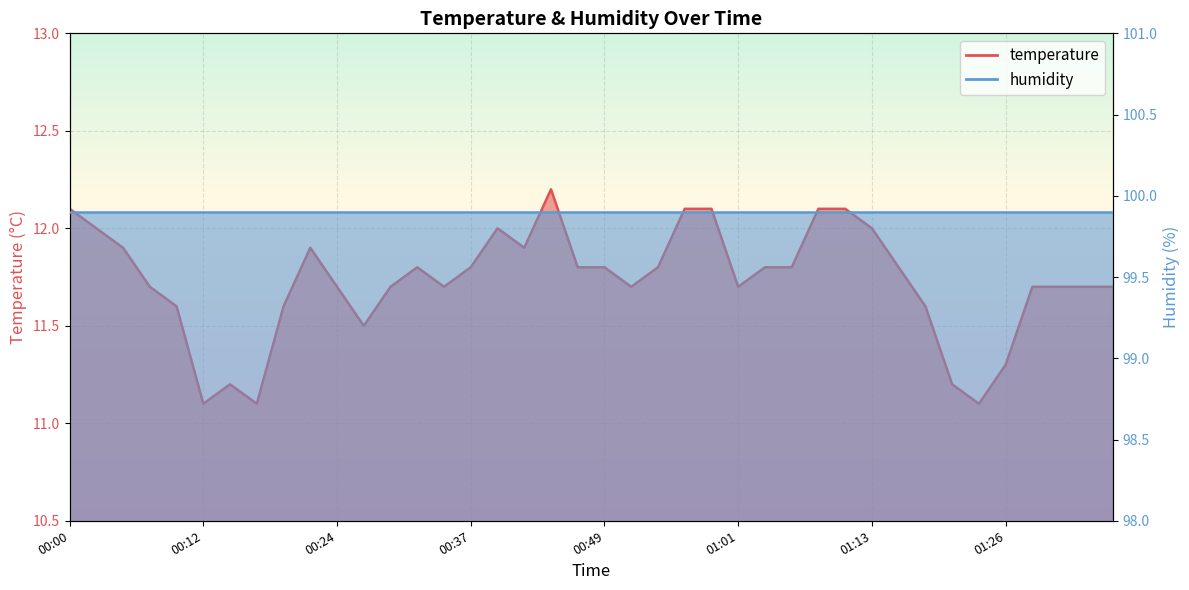

What is the difference between the maximum and minimum values?

1.1